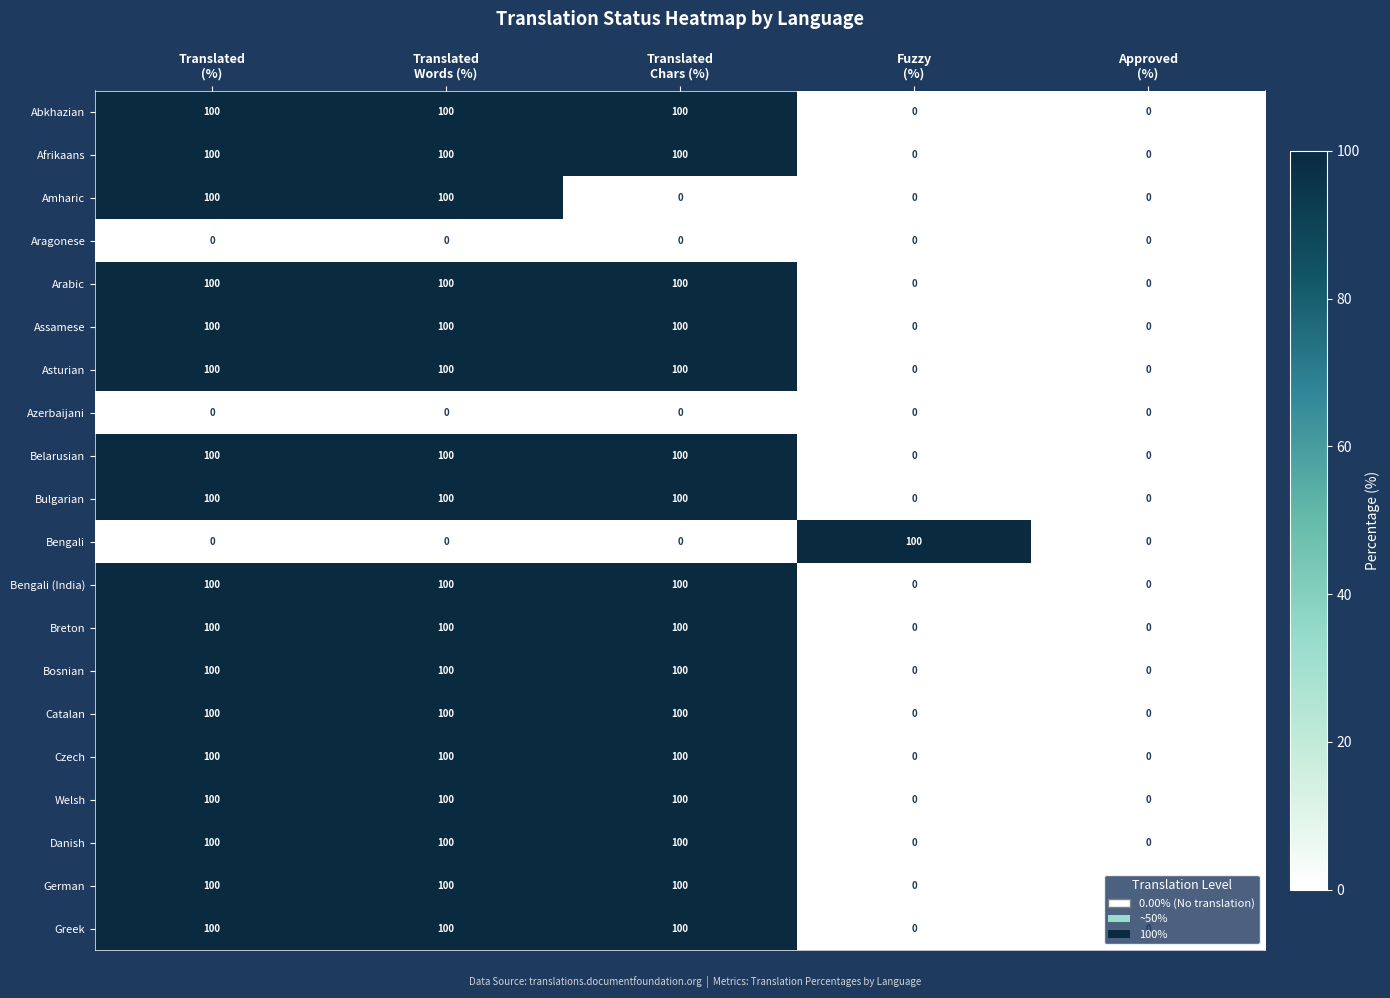

How many distinct data groups are displayed?

20